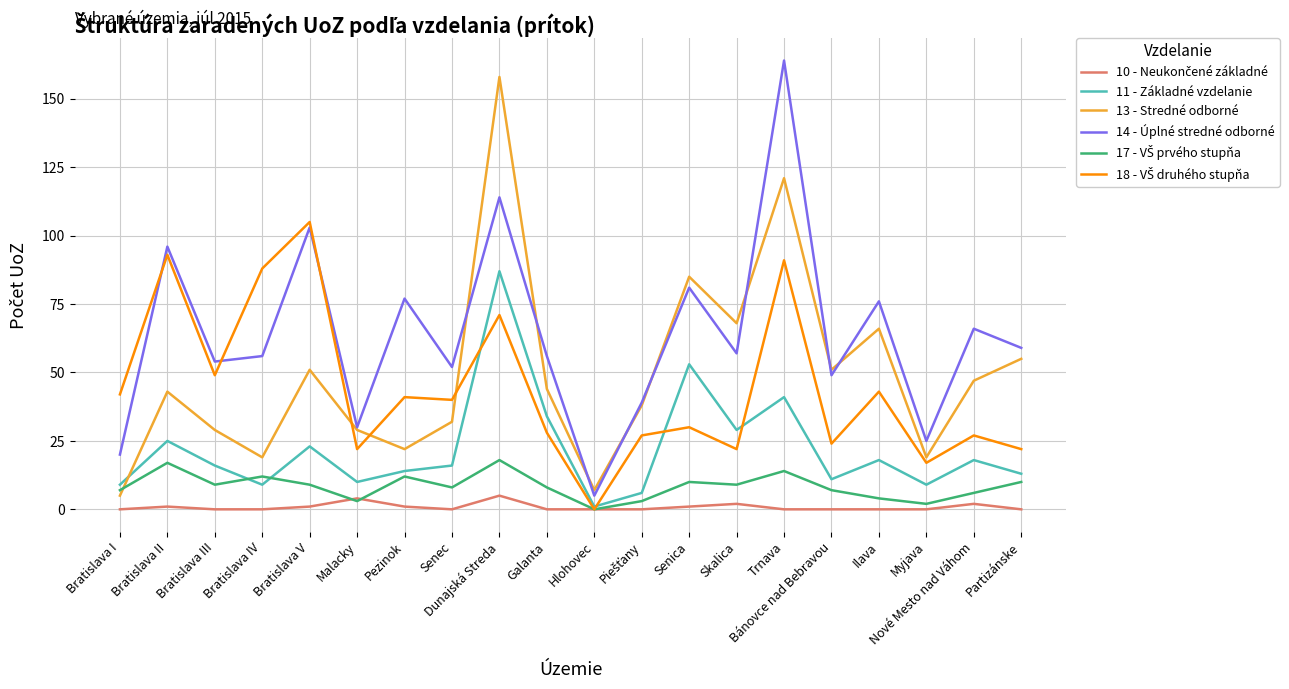

Is it true that 14 - Úplné stredné odborné equals 57 at Skalica?

True